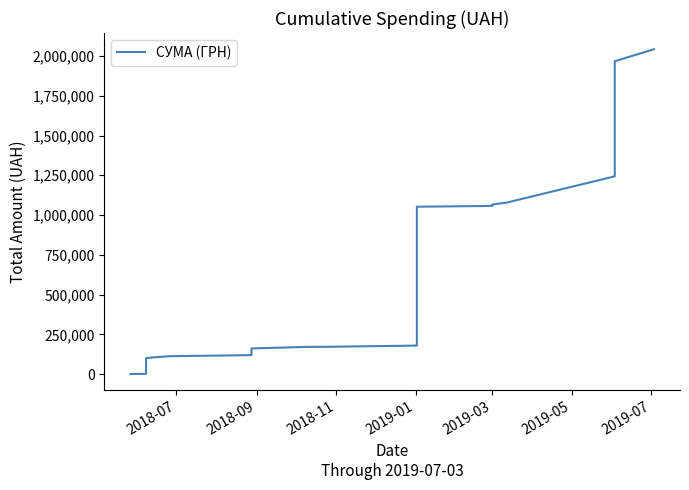

Does the chart display data point markers on the line(s)?

No